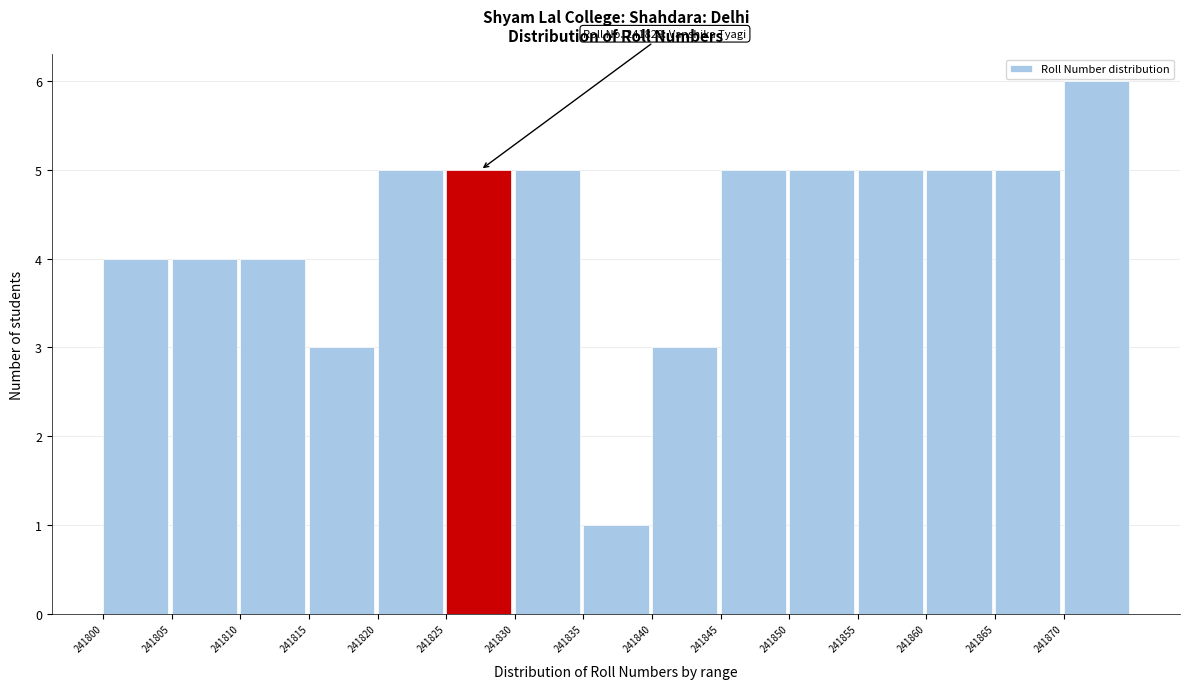

Which range on the x-axis has the tallest bar?

241870 to 241875